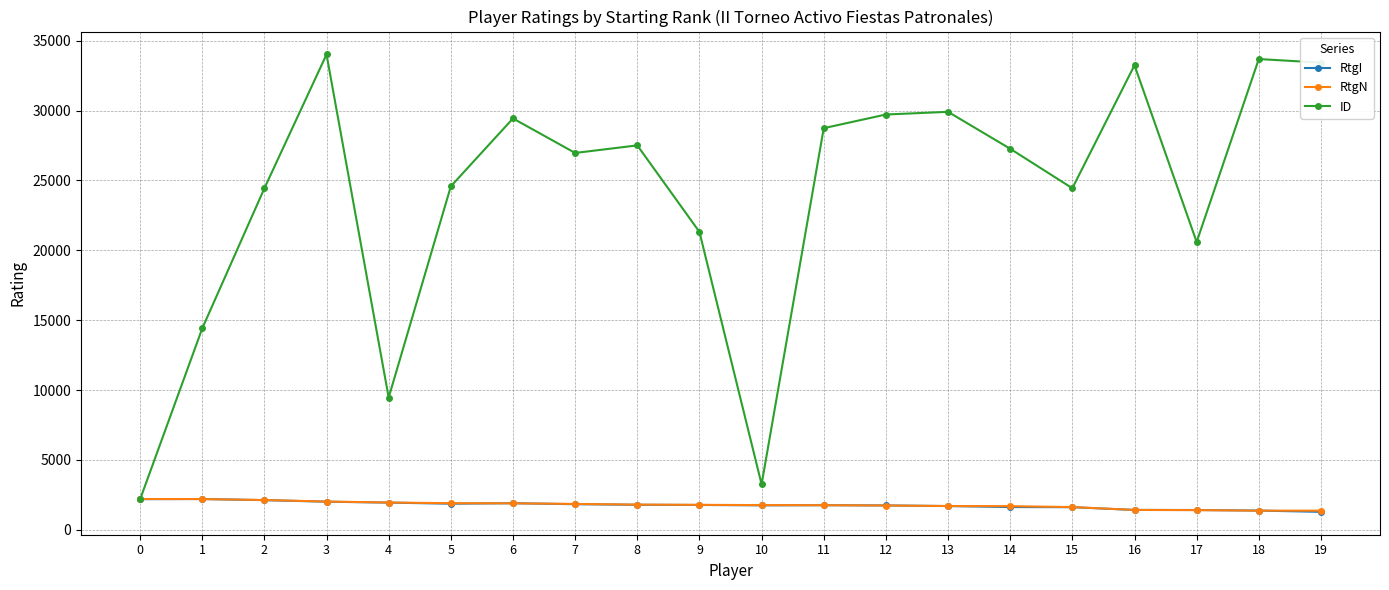

True or false: RtgI has more than 1 points higher than both neighbors.

True